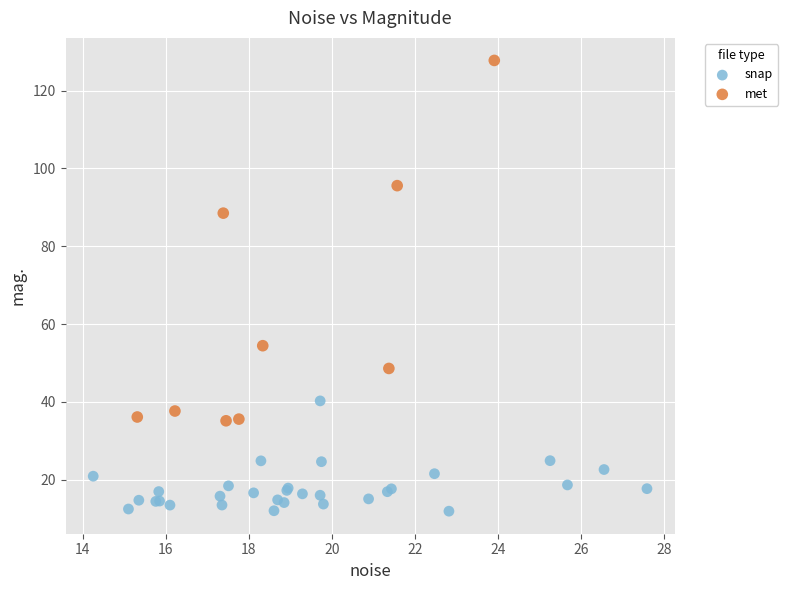

Which series reaches the minimum Y coordinate?

snap